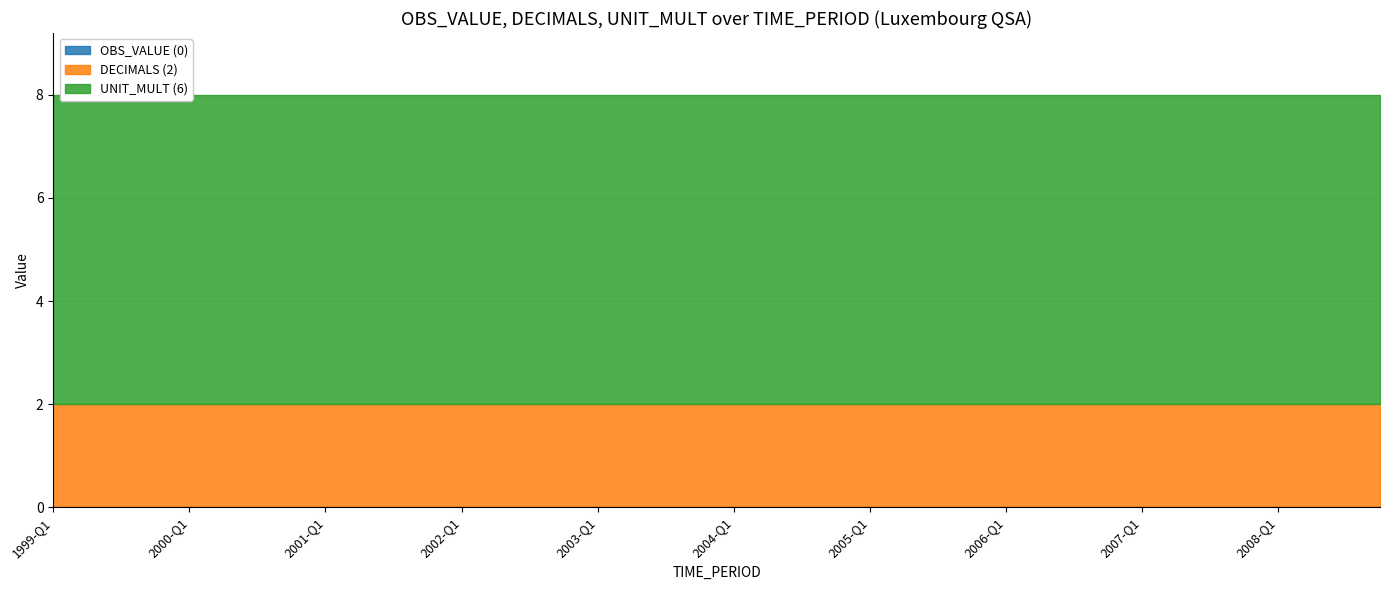

Is it true that UNIT_MULT (6) equals 1 at 2004-Q1?

False